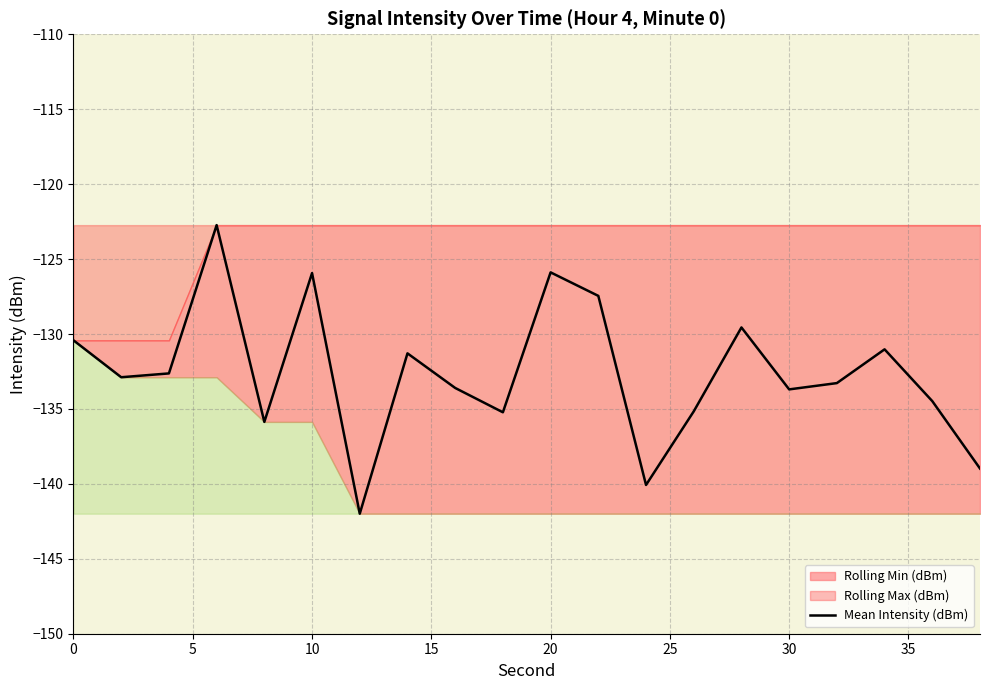

What is the highest value of the Mean Intensity (dBm) series?

-122.7